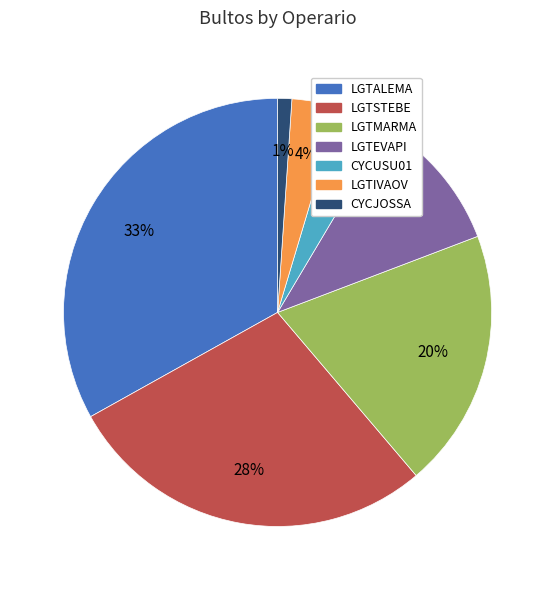

Does LGTIVAOV account for over 50% of the chart?

No